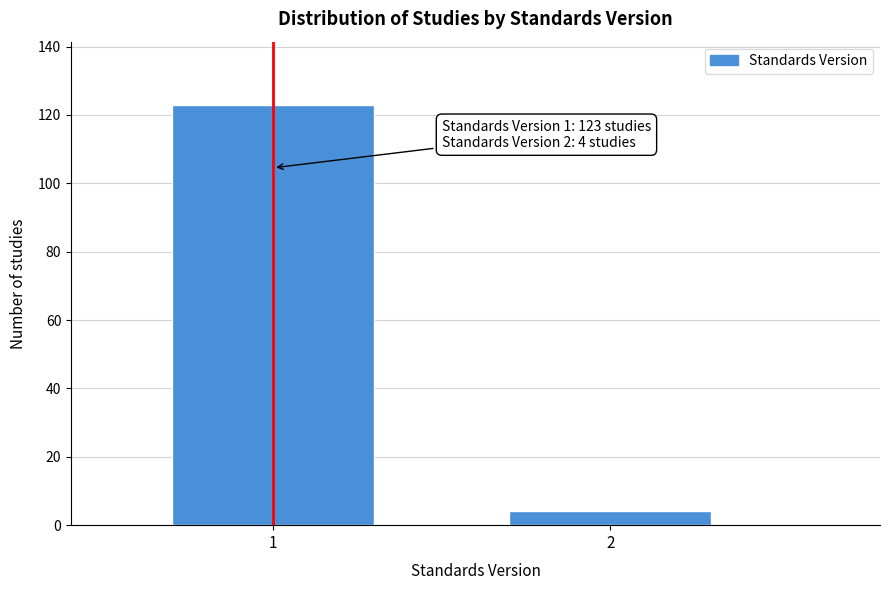

Reading left to right, extract all data points from this chart.

123	4